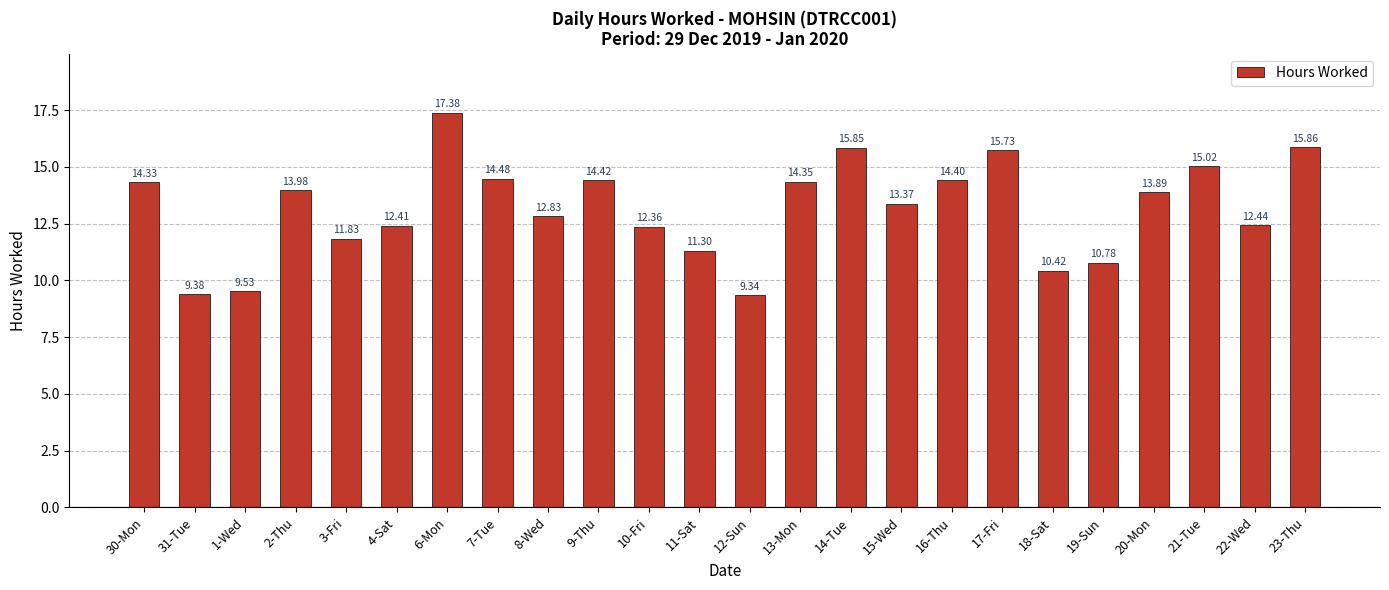

What is the difference between the maximum and minimum values?

8.0